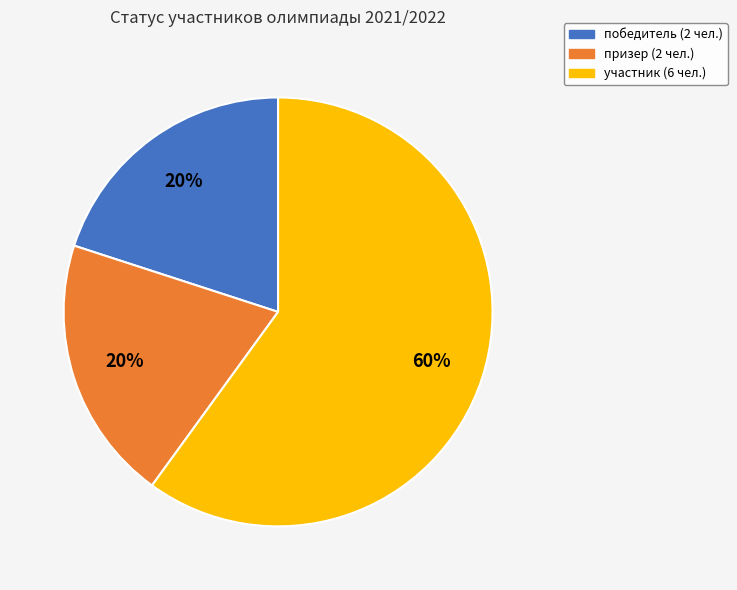

The участник slice represents 60% of the pie. True or false?

True